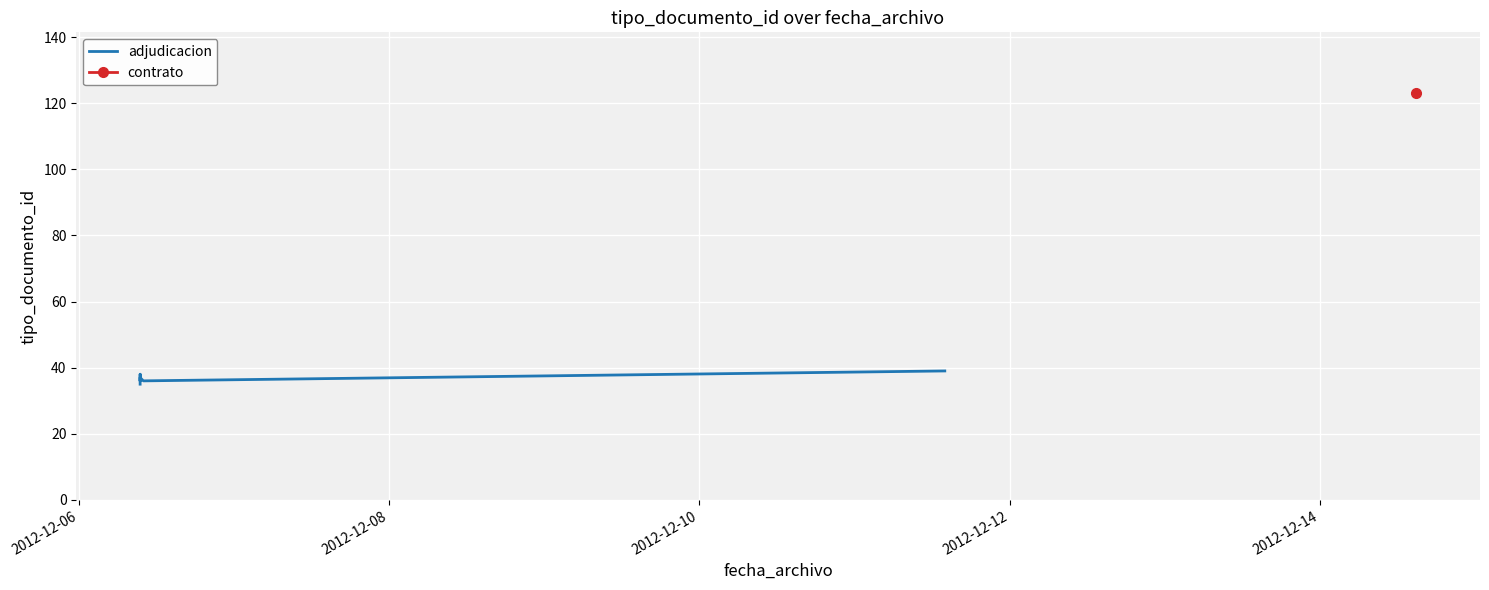

What is the value of the 4th point from the left?

37